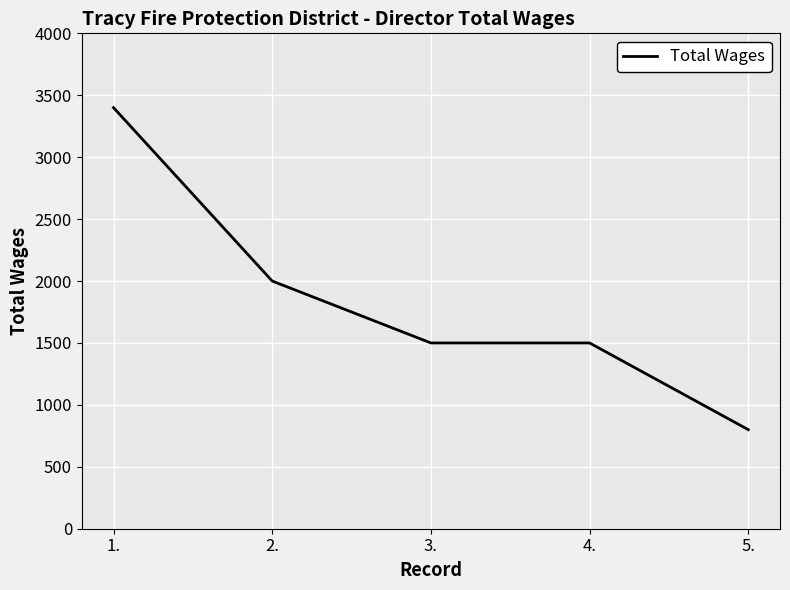

What is the difference between the maximum and minimum values?

2600